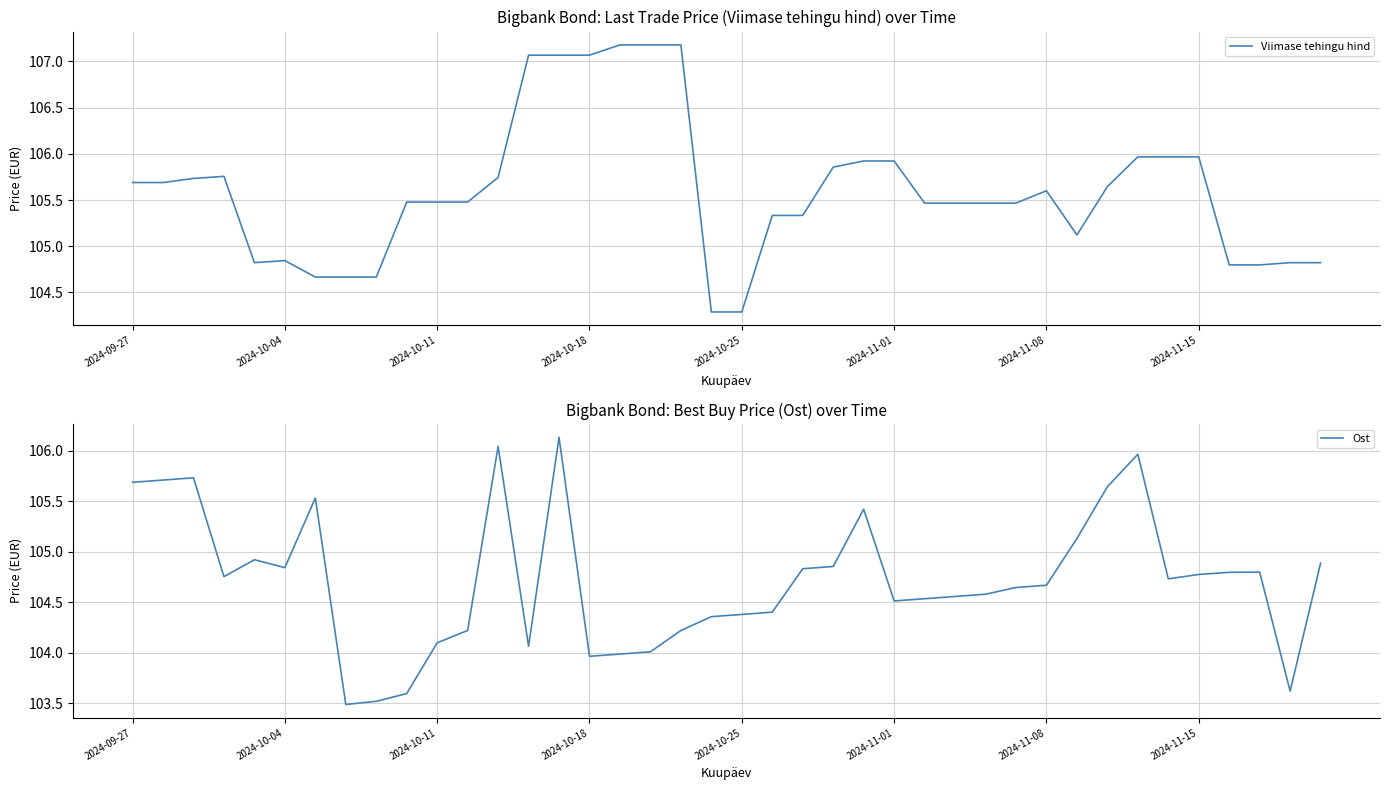

What is the minimum value for Ost?

103.5